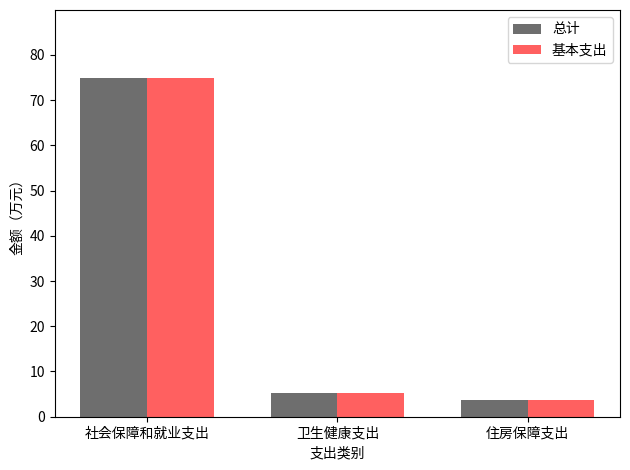

What are all the series names shown in the legend?

总计, 基本支出